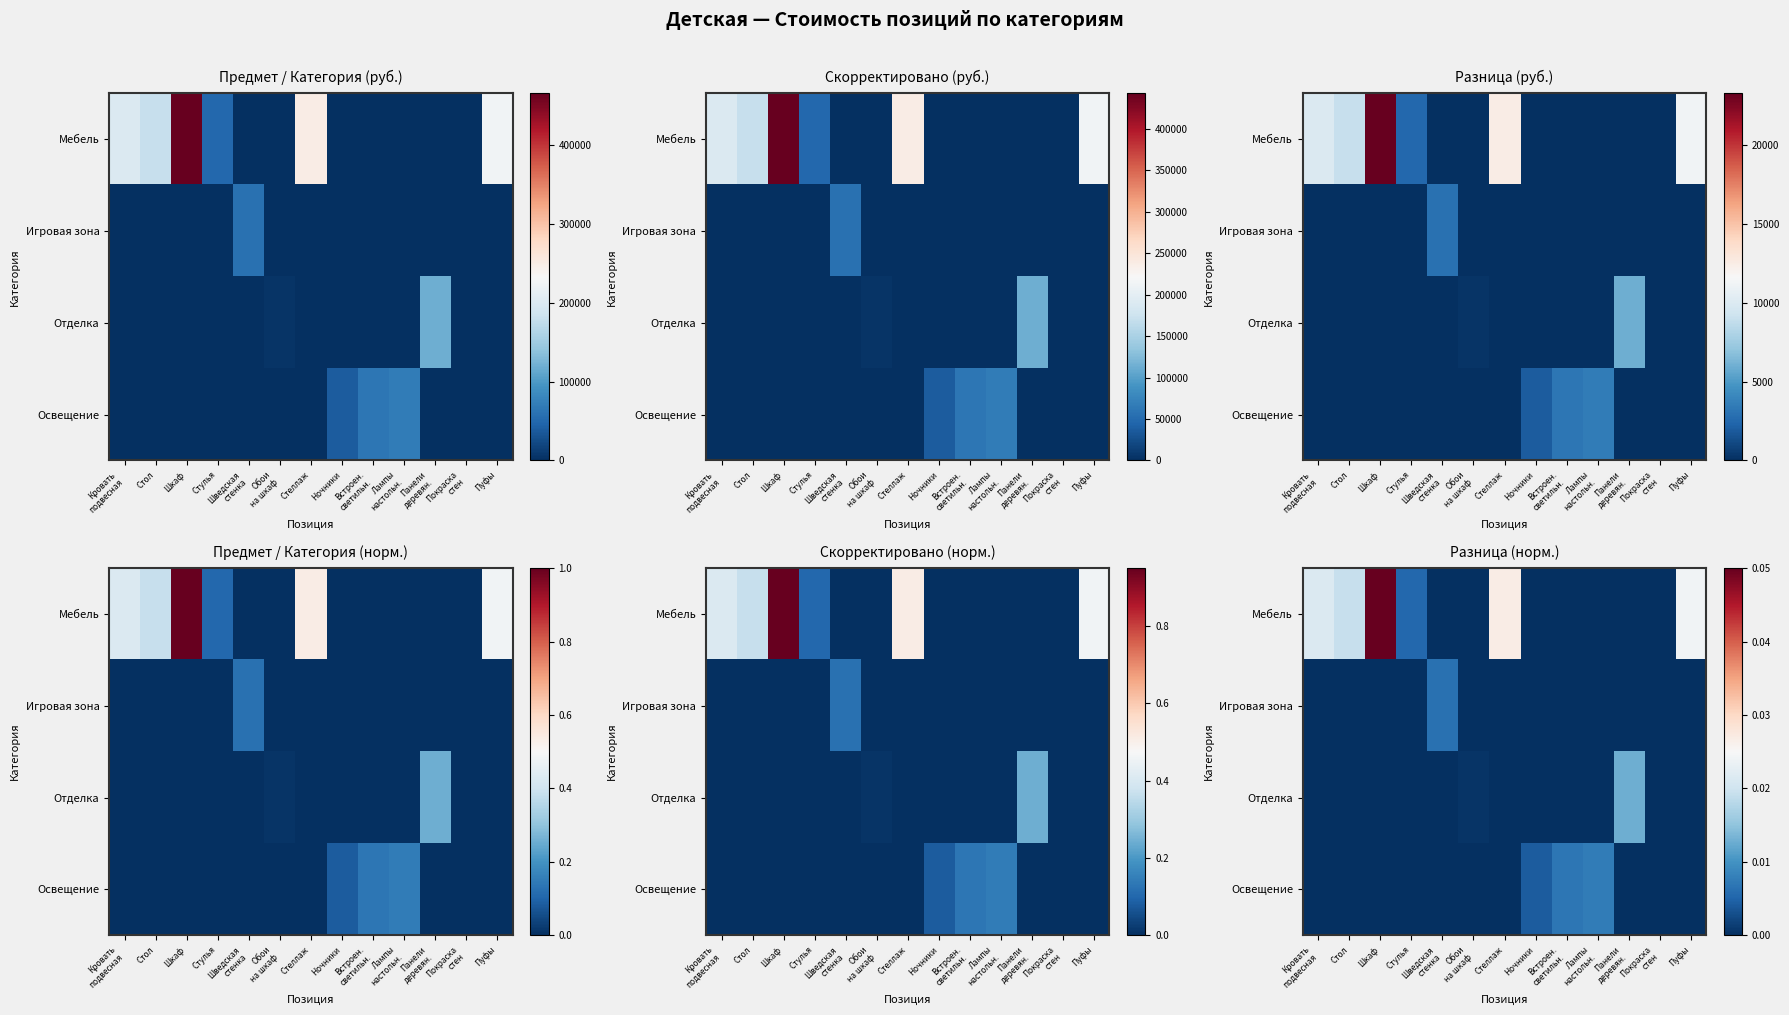

At which label does Игровая зона reach its peak?

Шведская стенка